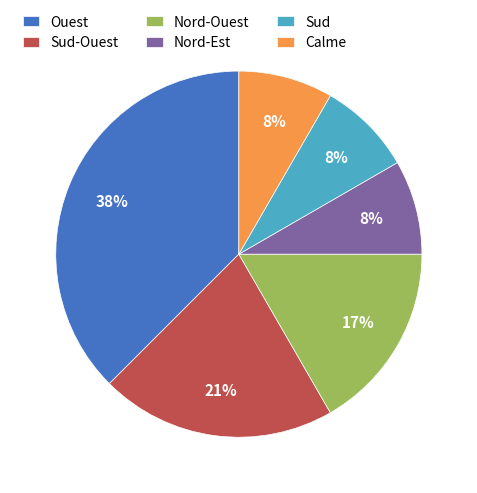

Which has a higher value, Sud-Ouest or Nord-Ouest?

Sud-Ouest